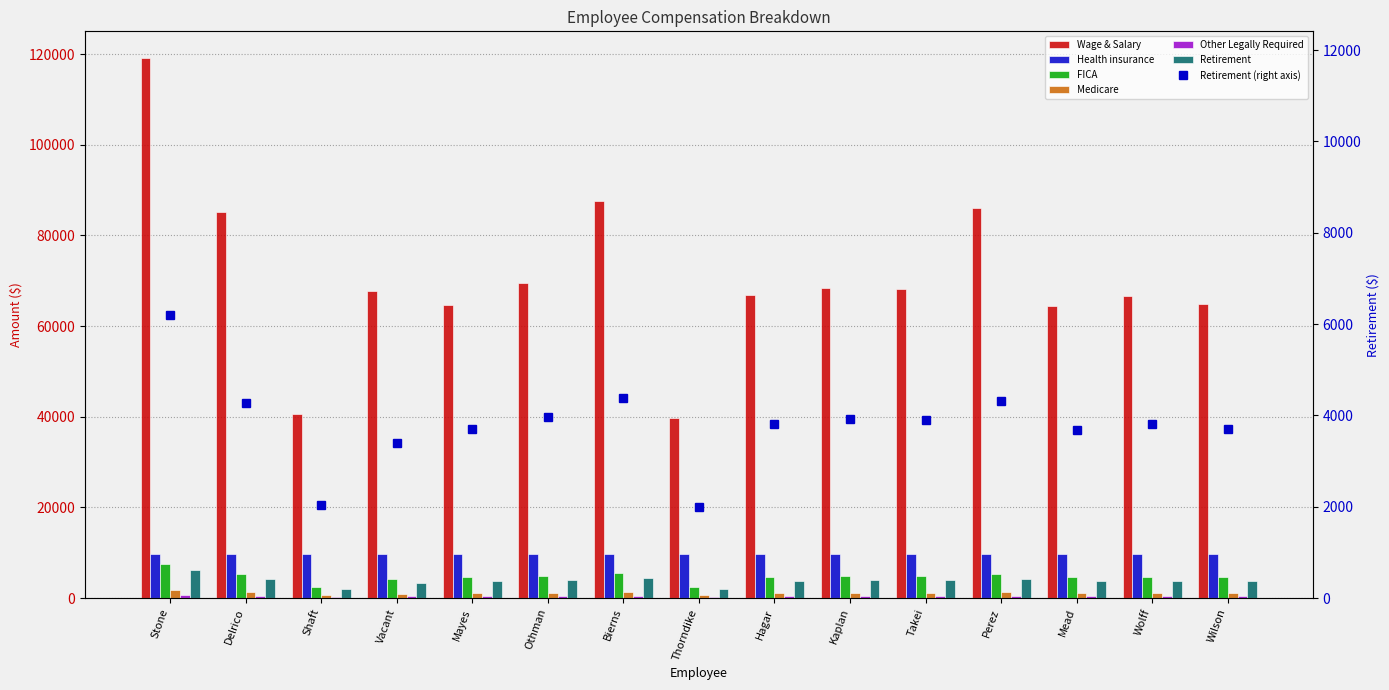

What is the spread (max minus min) of values at Stone?

118410.6